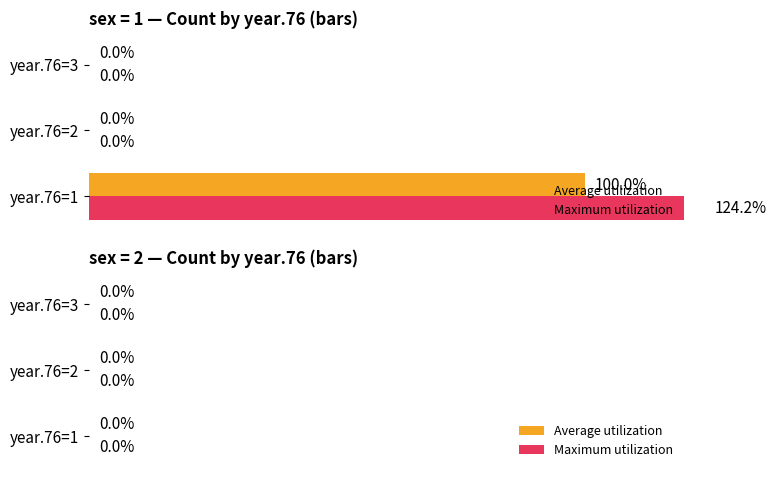

List the labels in order of value, smallest first.

year.76=2, year.76=3, year.76=1